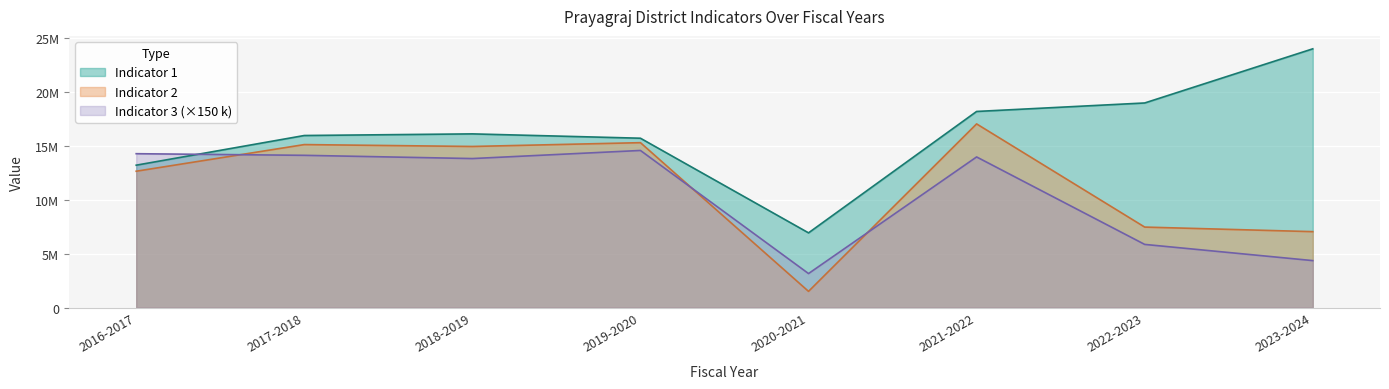

Which series changed the most between 2016-2017 and 2021-2022?

Indicator 1